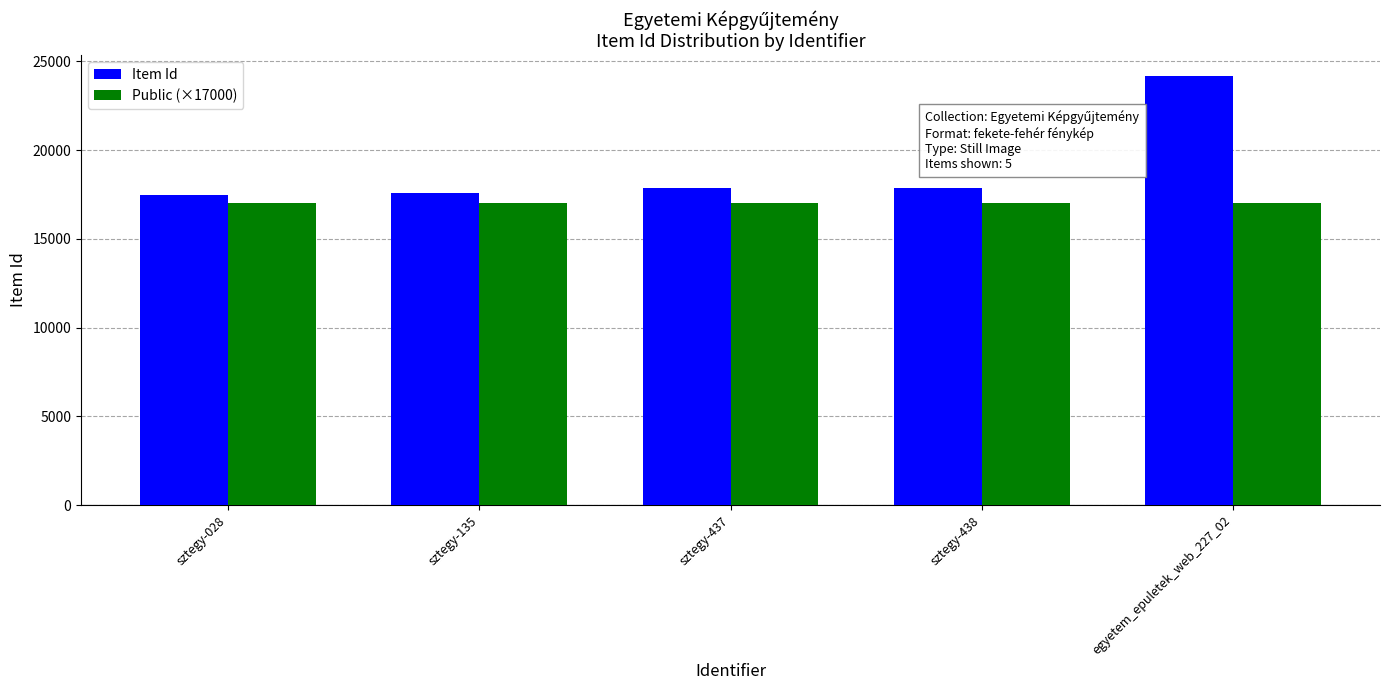

What is the label of the 1st bar from the left?

sztegy-028